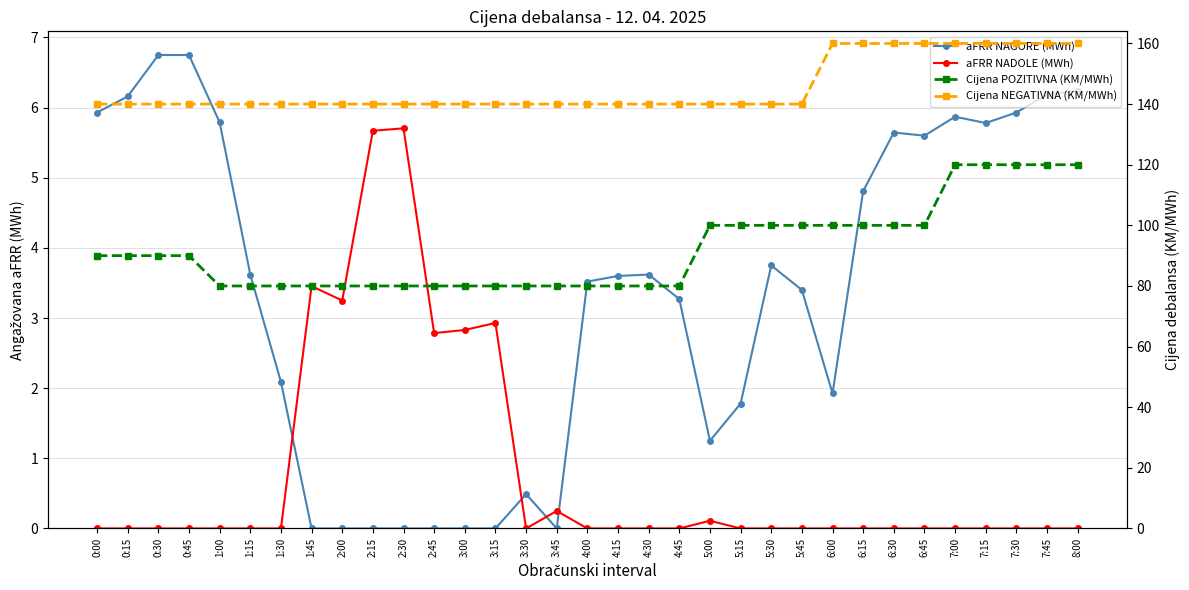

Where do aFRR NADOLE (MWh) and aFRR NAGORE (MWh) first cross each other?

1:30 and 1:45